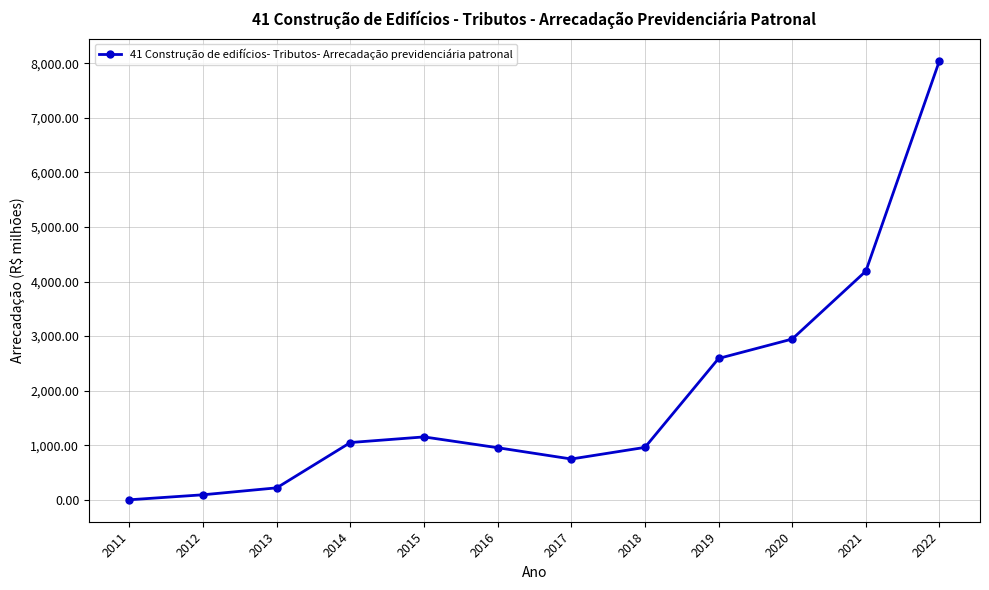

What is the maximum value shown in the chart?

8048.6